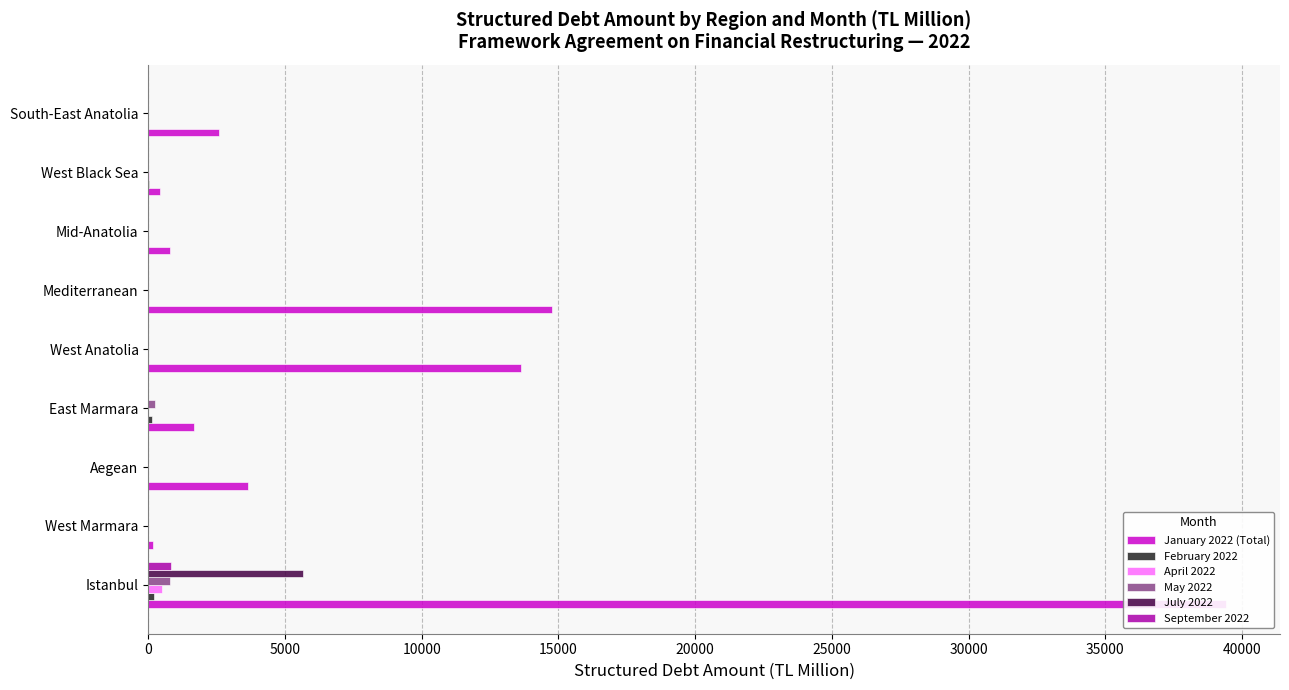

What is the sum of all February 2022 values?

387.1